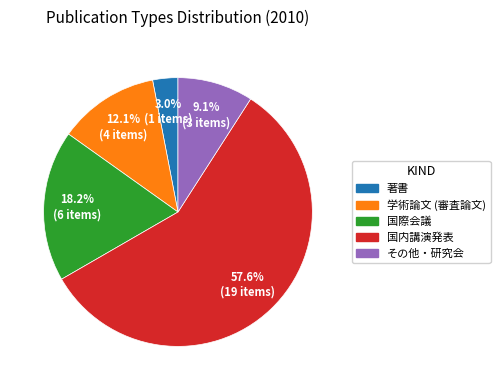

What portion of the pie excludes 国内講演発表?

42.4%